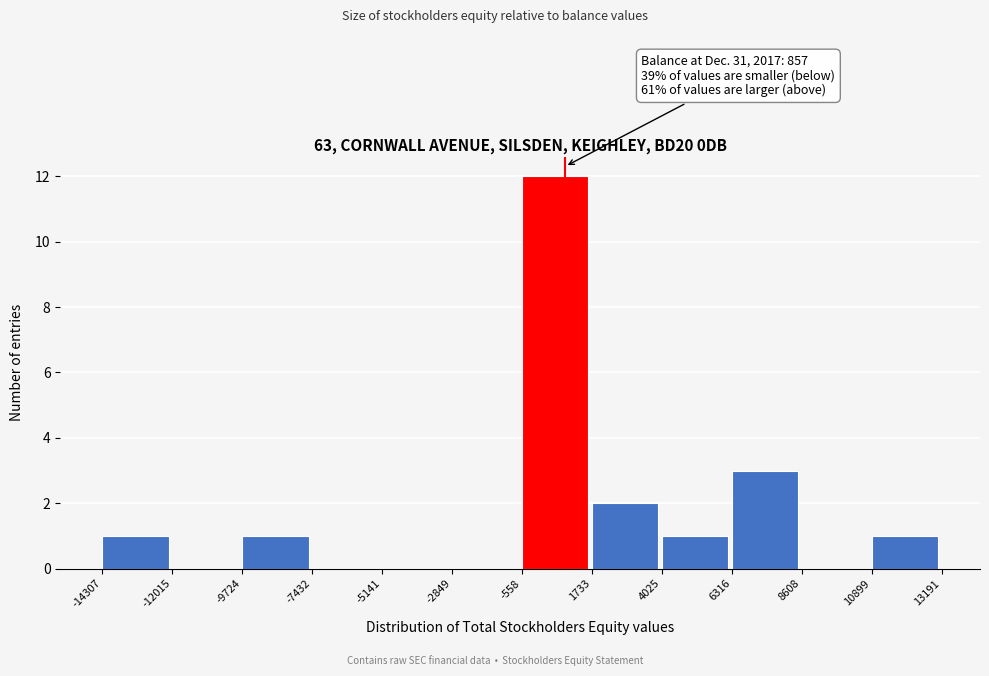

Which range on the x-axis has the tallest bar?

-558 to 1733